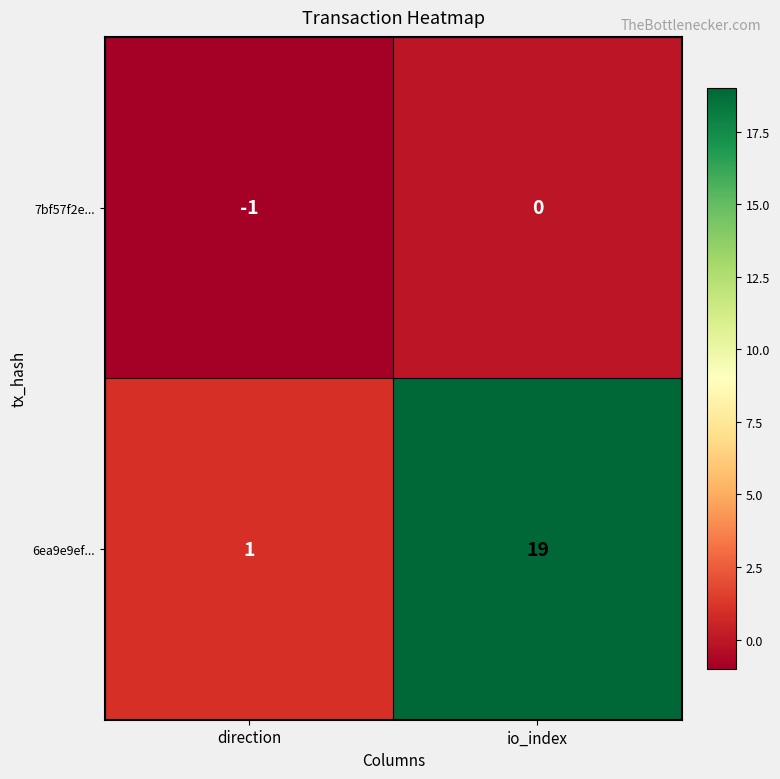

Is it true that 7bf57f2e... equals -1 at direction?

True